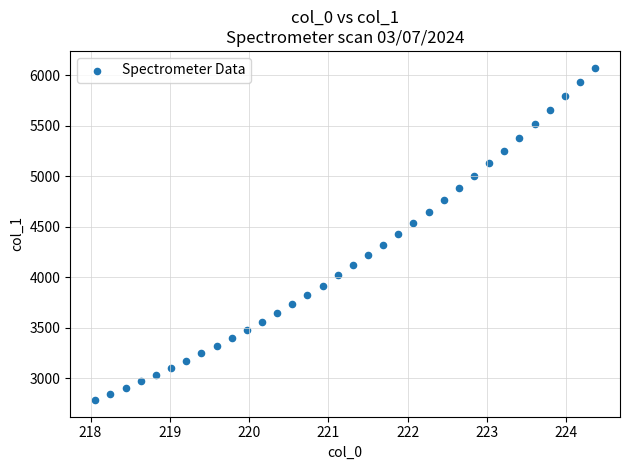

What is the range of Y values (max minus min)?

3288.5